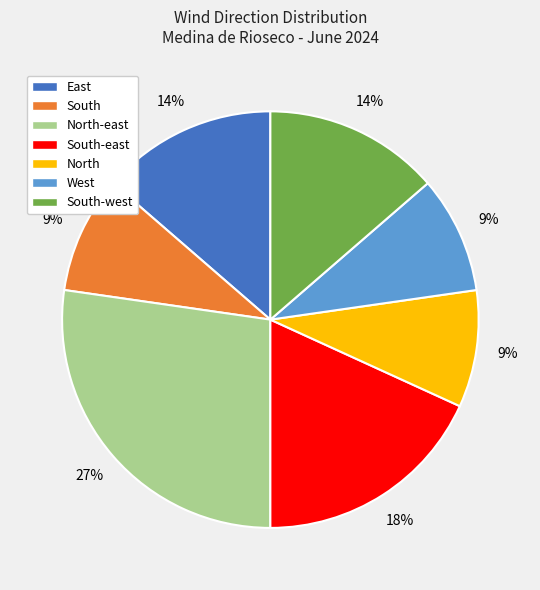

What is the largest slice in the pie chart?

North-east